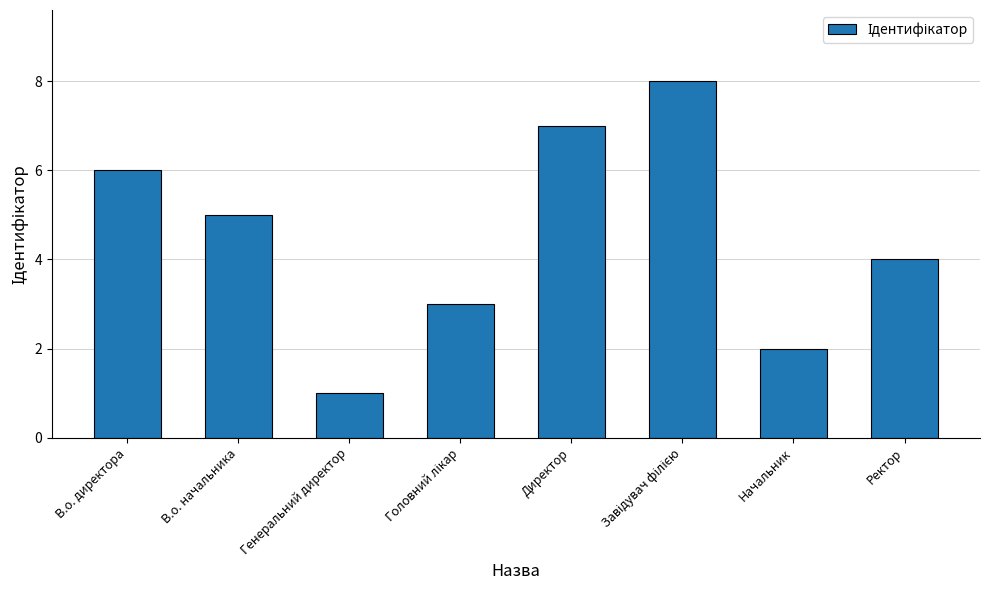

Reading left to right, transcribe all the data shown in this chart.

6	5	1	3	7	8	2	4